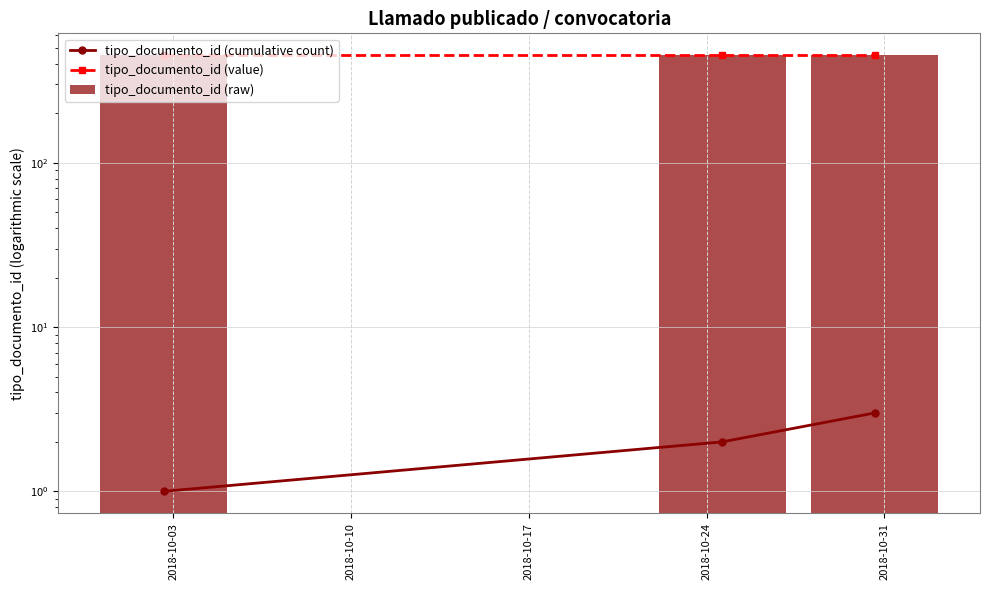

What is the minimum value shown in the chart?

1